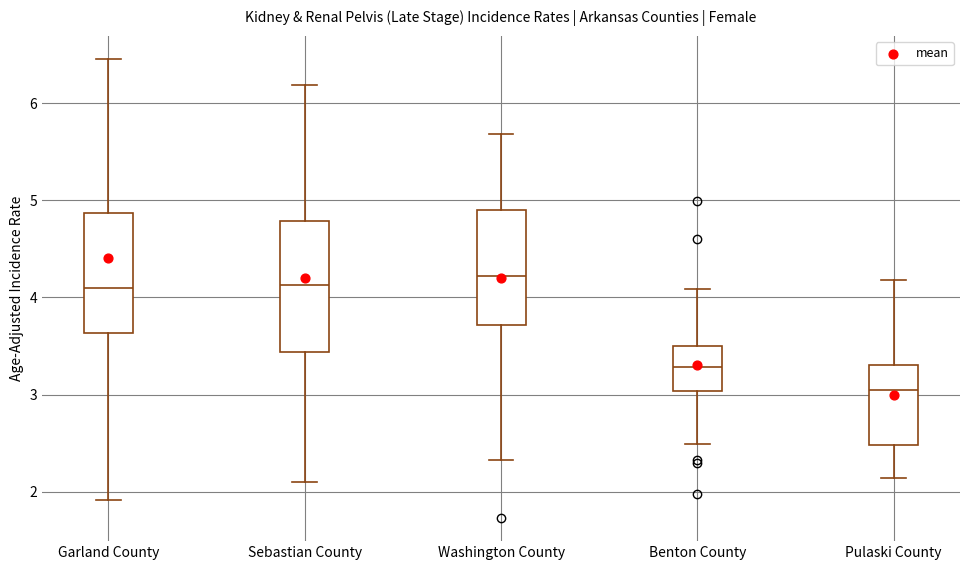

Reading left to right, transcribe this box plot: for each box, give where its median line is, the range the box spans, and where its two whiskers end, as read against the y-axis. The values are not printed on the chart, so give them approximately, as read against the axis.

Garland County: median 4.1, box 3.6 to 4.9, whiskers 1.9 to 6.5
Sebastian County: median 4.1, box 3.4 to 4.8, whiskers 2.1 to 6.2
Washington County: median 4.2, box 3.7 to 4.9, whiskers 2.3 to 5.7
Benton County: median 3.3, box 3.0 to 3.5, whiskers 2.5 to 4.1
Pulaski County: median 3.0, box 2.5 to 3.3, whiskers 2.1 to 4.2